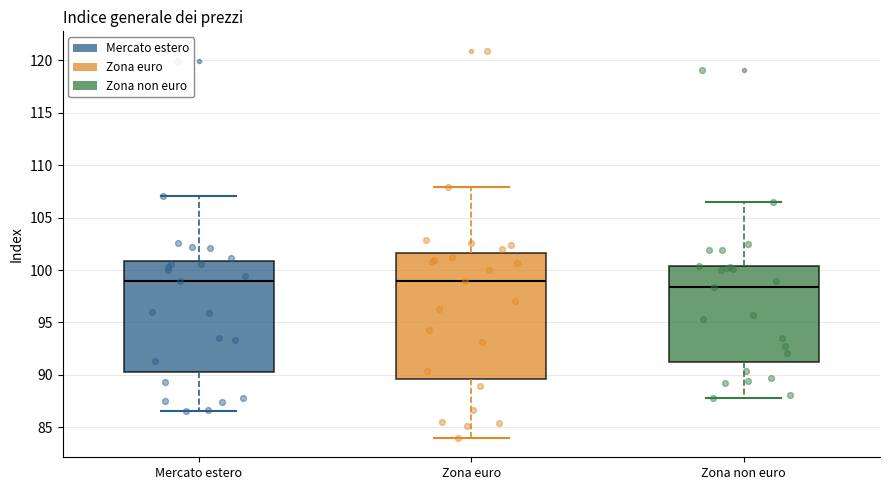

Reading left to right, read every box against the y-axis: the position of its median line, the range the box covers, and the ends of its whiskers. The values are not printed on the chart, so give them approximately, as read against the axis.

Mercato estero: median 99.0, box 90.5 to 101.0, whiskers 86.5 to 107.0
Zona euro: median 99.0, box 89.5 to 101.5, whiskers 84.0 to 108.0
Zona non euro: median 98.5, box 91.5 to 100.5, whiskers 88.0 to 106.5